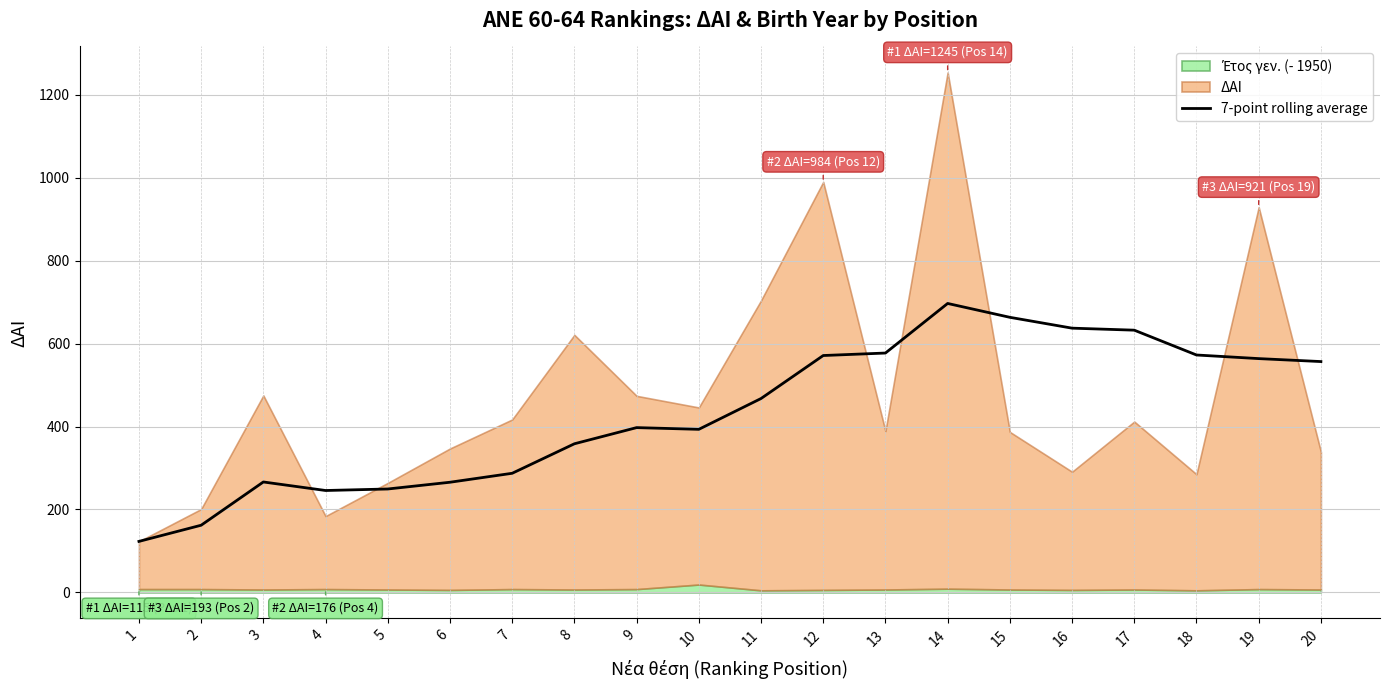

What is the value of the 17th point from the left?

632.4